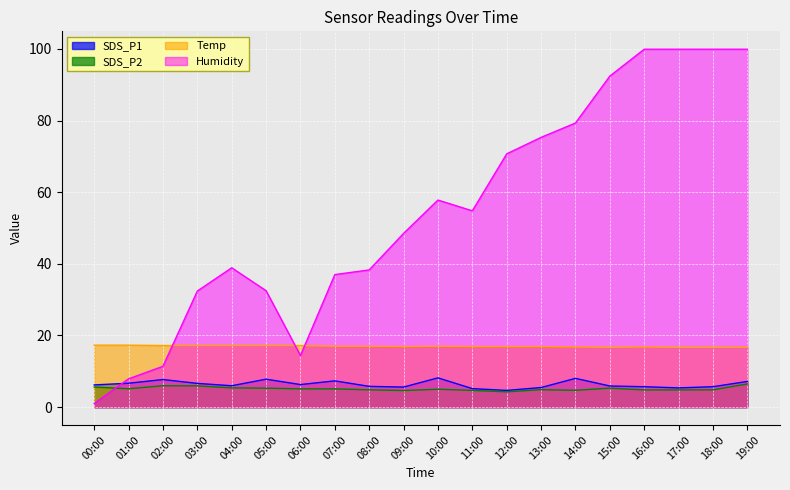

What is the label of the 16th point from the left?

15:00